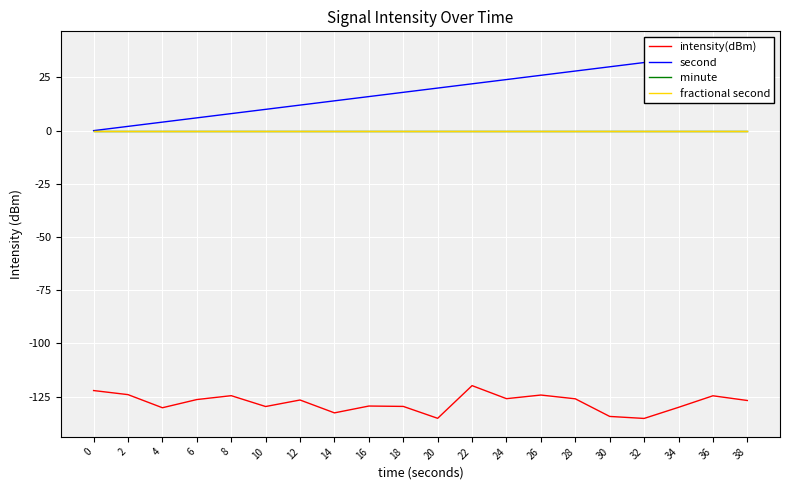

True or false: second and fractional second cross at least once.

False